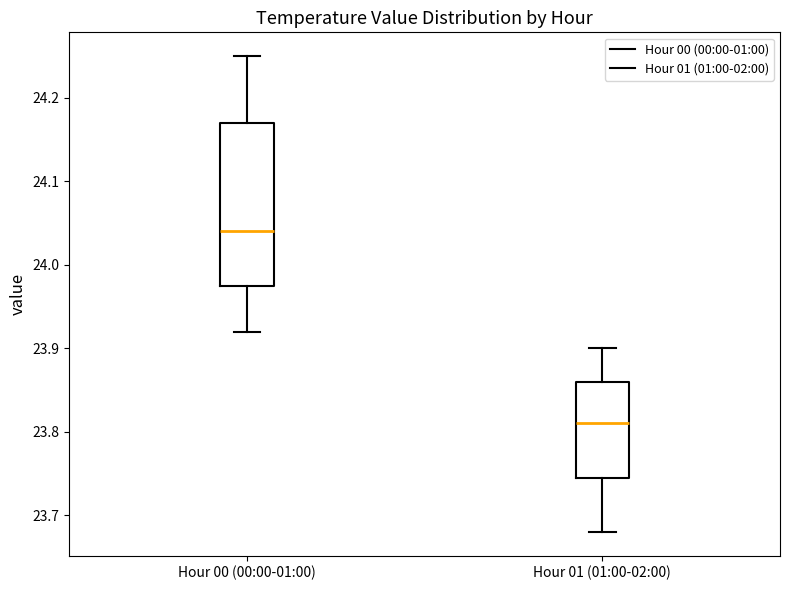

Where is the lower edge of the box for Hour 01 (01:00-02:00) on the y-axis? The values are not printed on the chart, so give them approximately, as read against the axis.

23.75